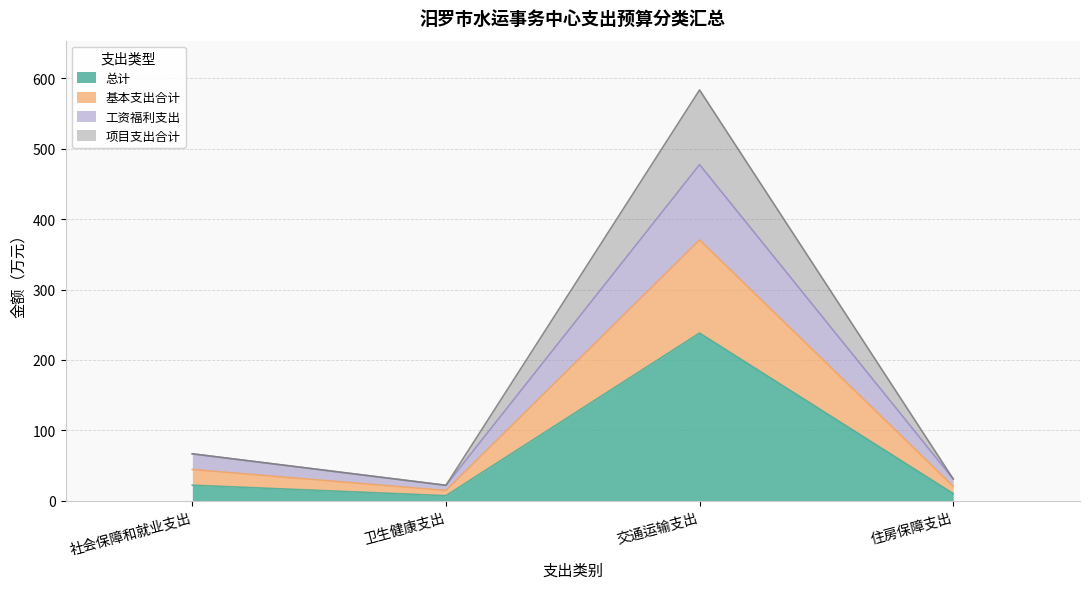

What is the spread (max minus min) of values at 交通运输支出?

345.0